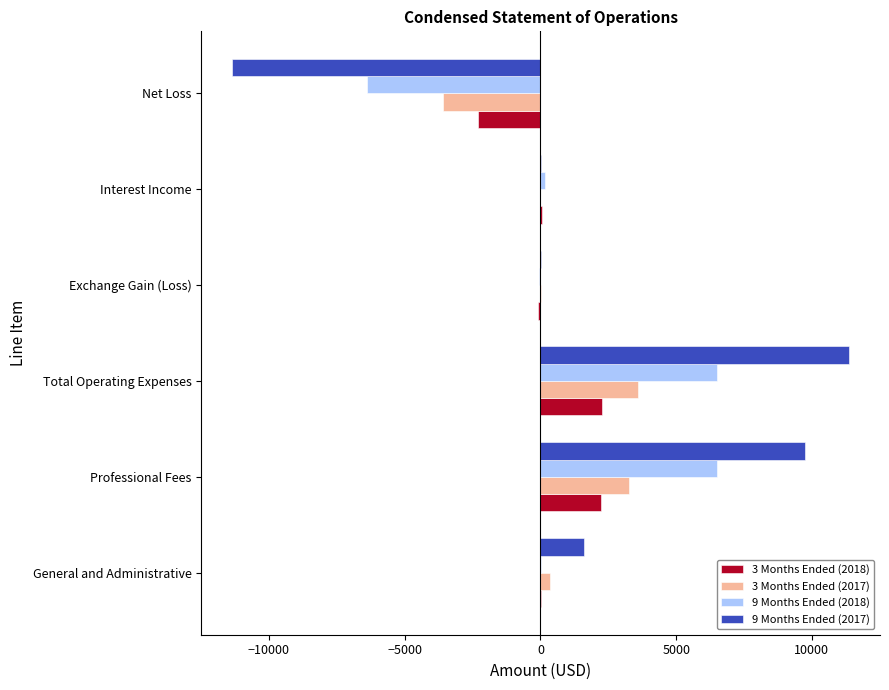

What is the total value across all series at Professional Fees?

21750